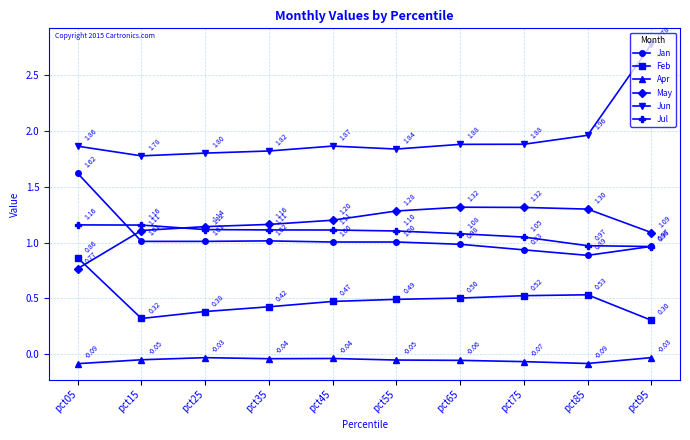

True or false: Jan and Feb cross at least once.

False